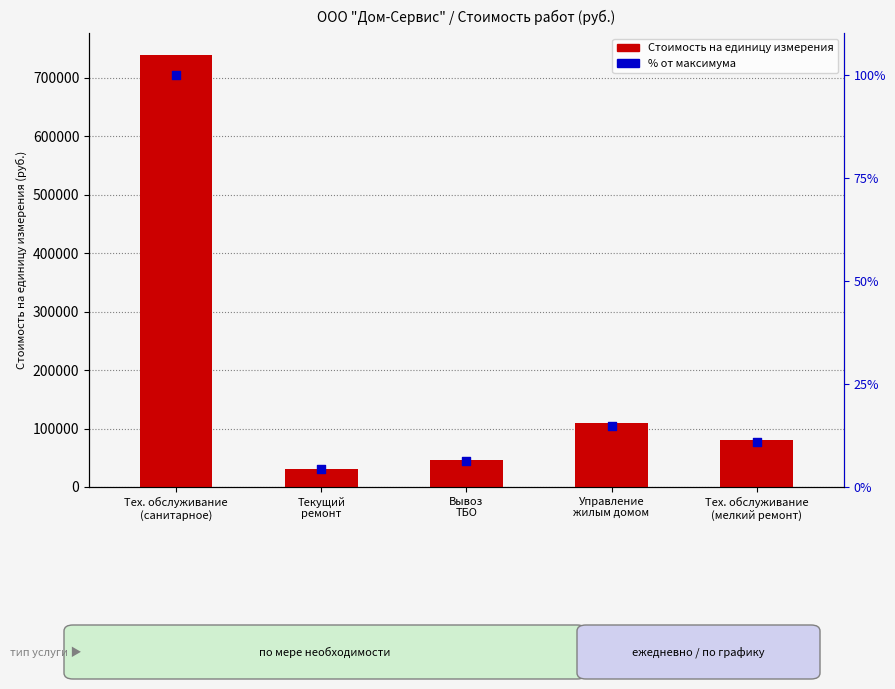

Which series contains the highest Y value?

Стоимость на единицу измерения